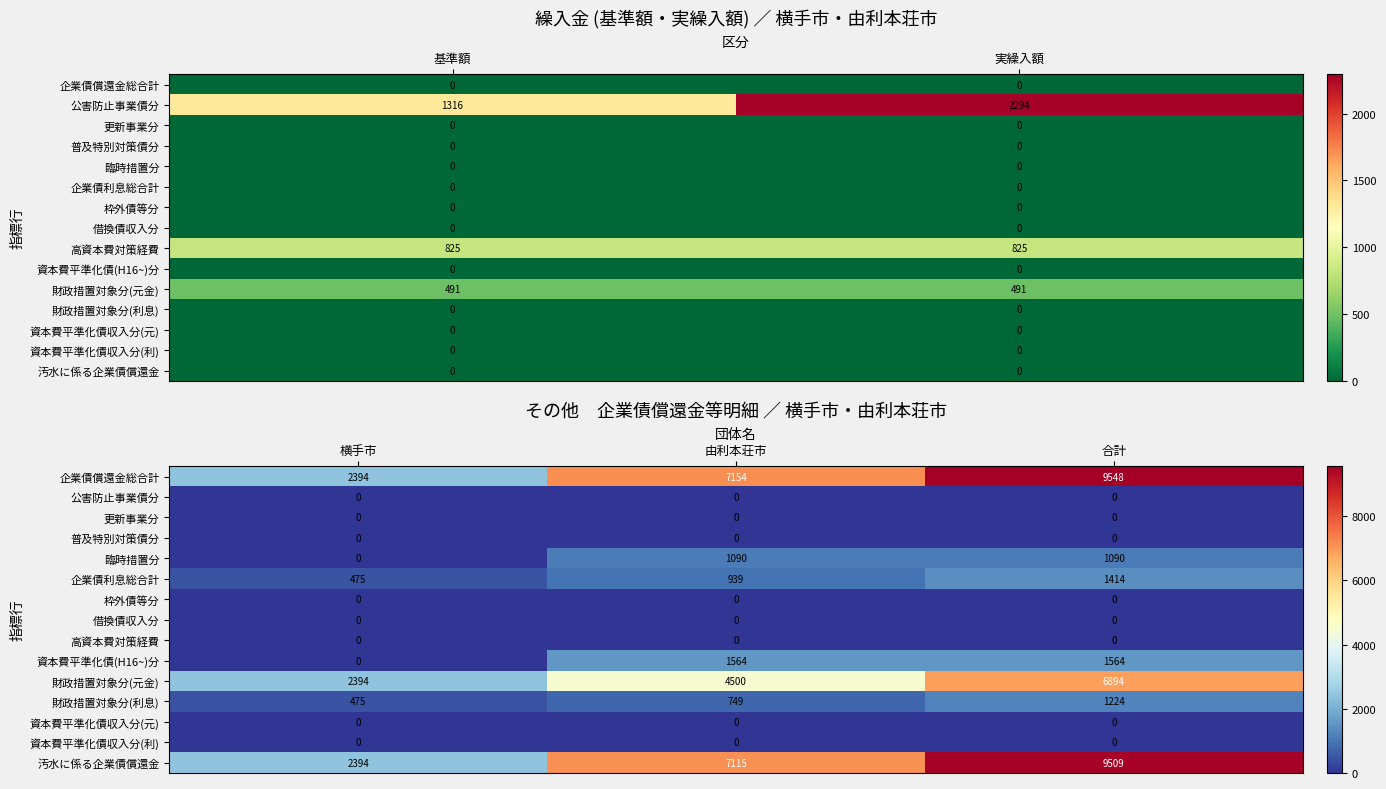

Is the value of 資本費平準化債収入分(利) at 合計 greater than the value of 汚水に係る企業債償還金 at 横手市?

No